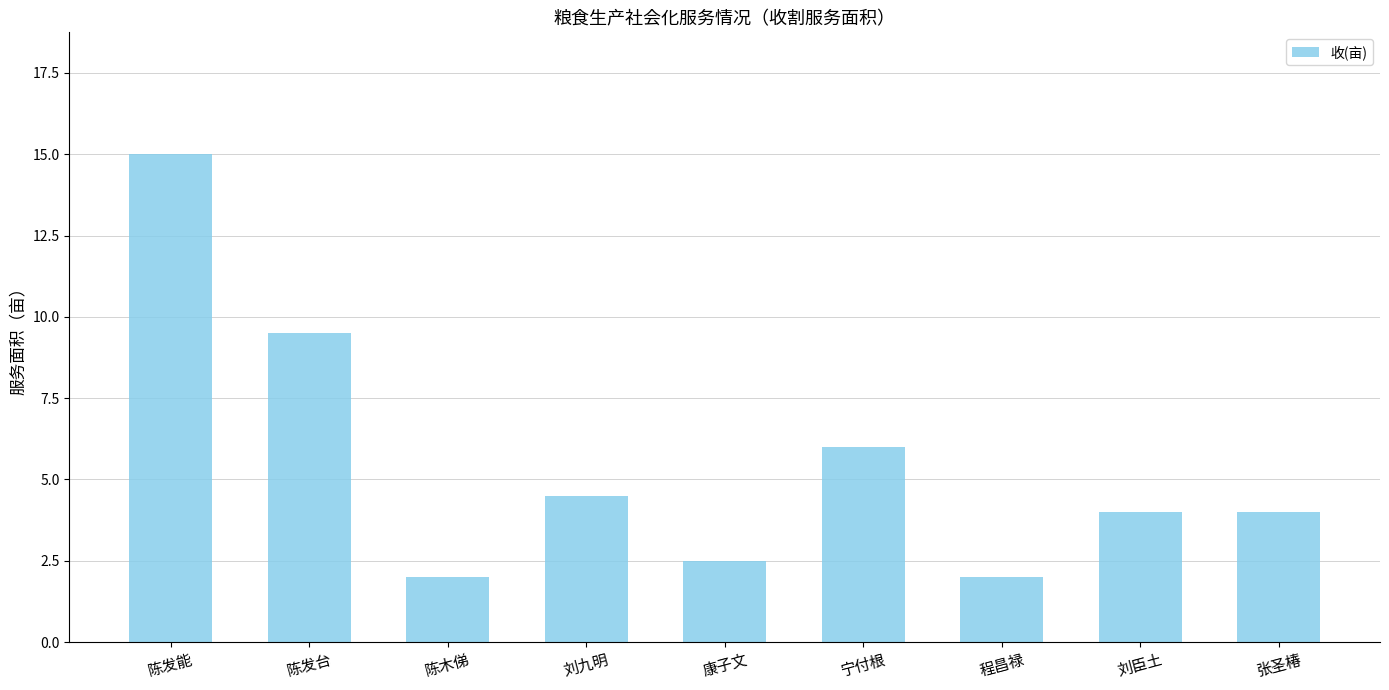

True or false: the data shows 1.4 at 康子文.

False